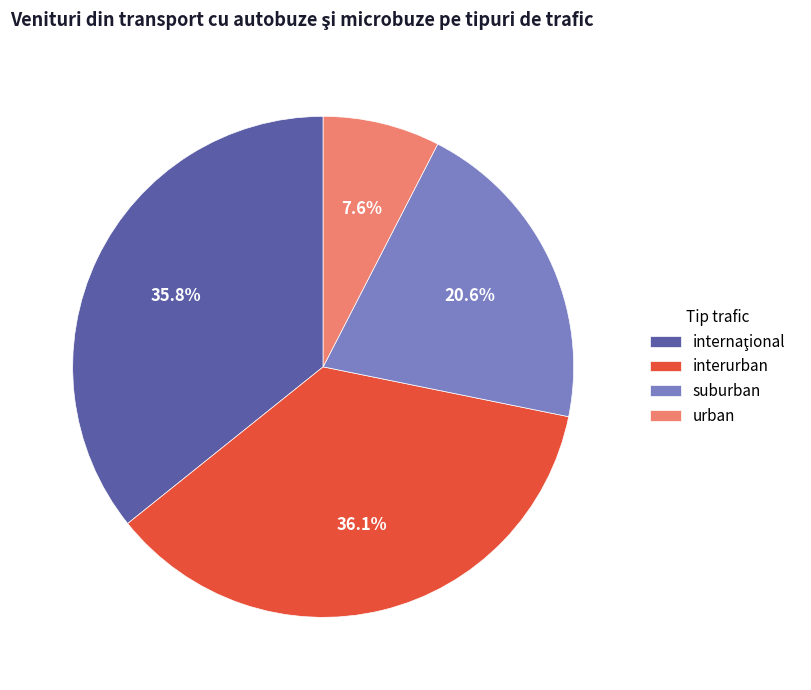

To the nearest percent, what is the difference between the largest and smallest slice percentages?

28%